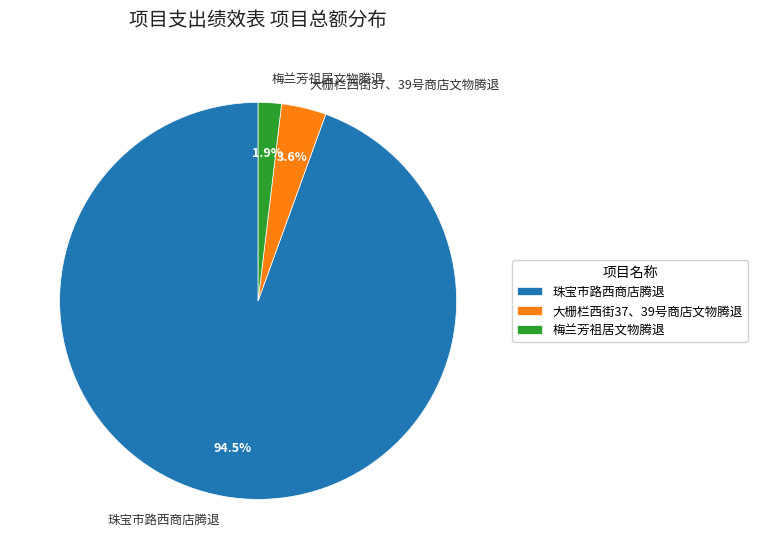

Does any single category account for the majority?

Yes